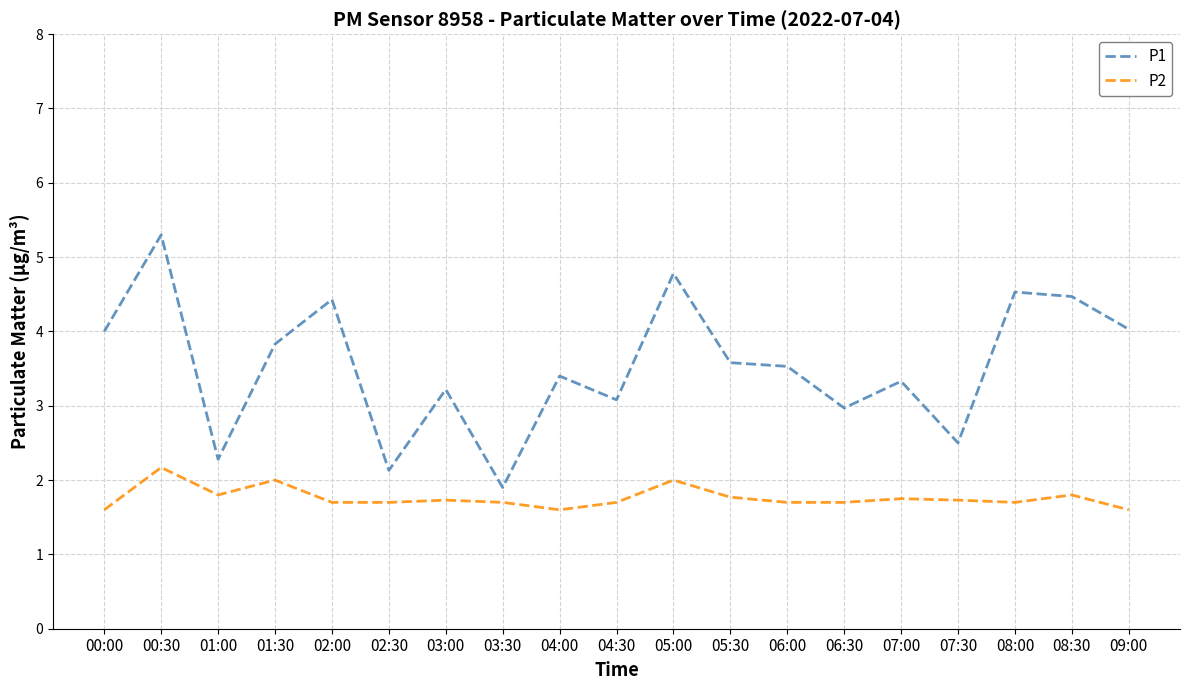

Where does the P1 series first go above 3?

00:00